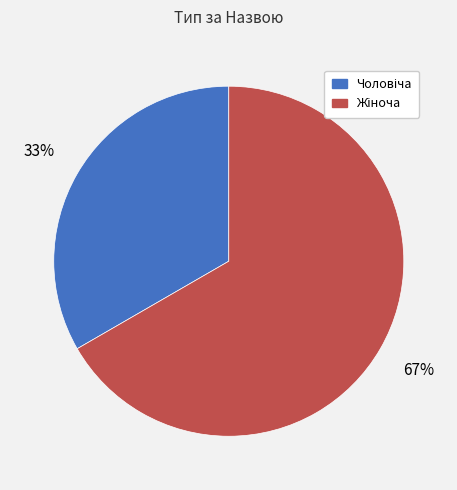

To the nearest percent, what is the average slice percentage?

50%